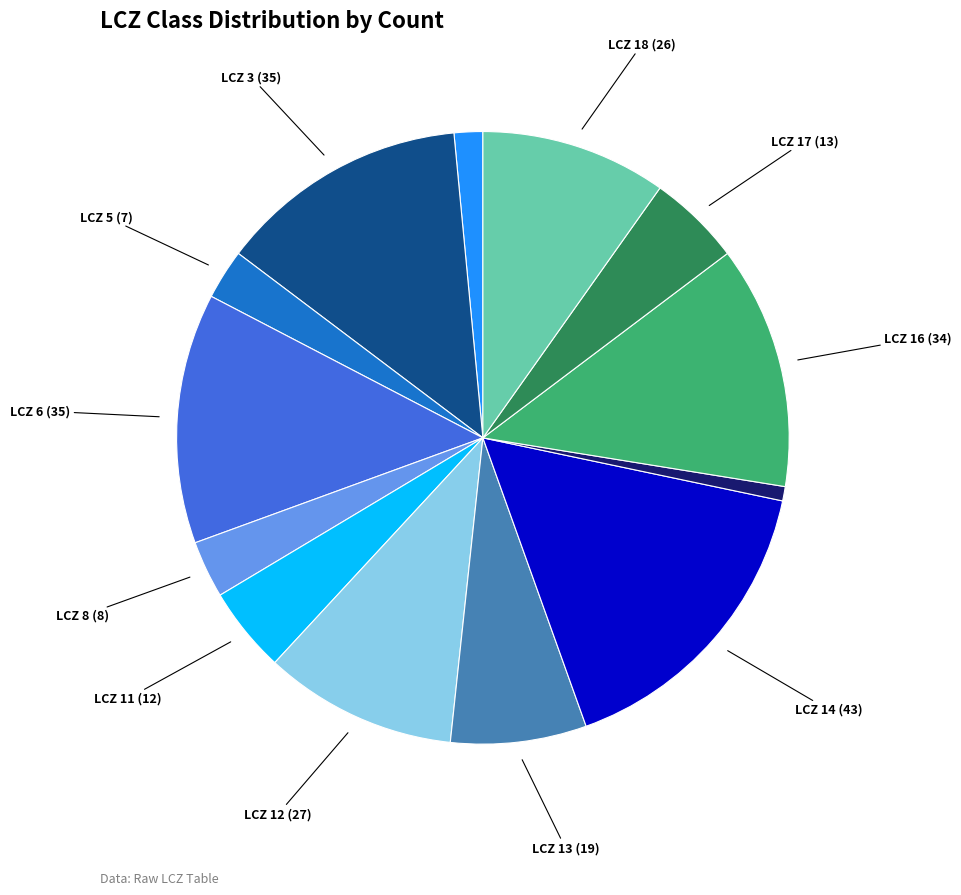

Count the number of slices in the pie.

13